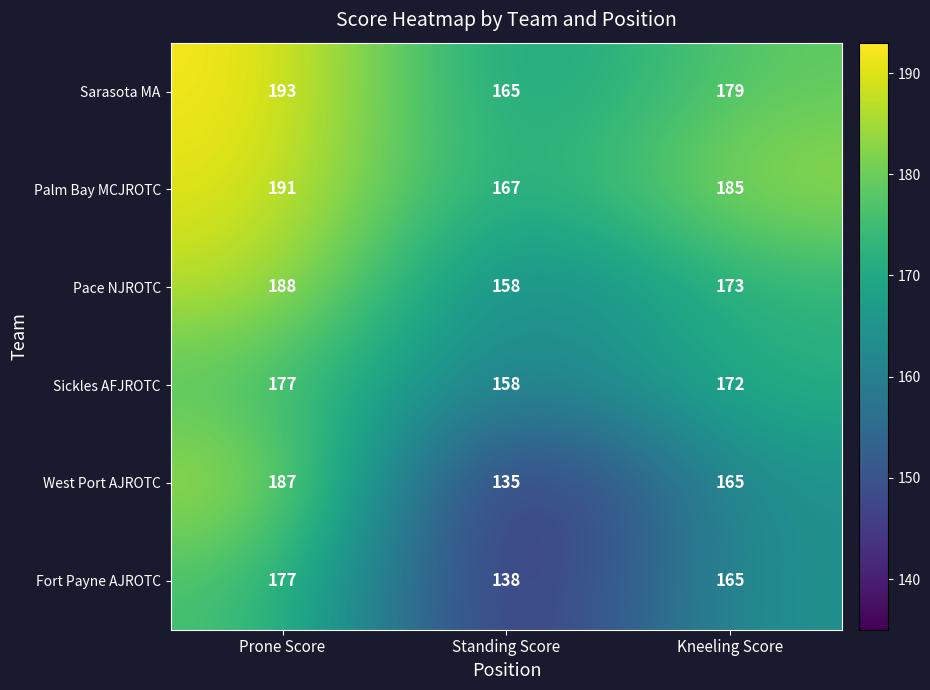

Reading left to right, extract all data points from this chart.

Sarasota MA: 193	165	179
Palm Bay MCJROTC: 191	167	185
Pace NJROTC: 188	158	173
Sickles AFJROTC: 177	158	172
West Port AJROTC: 187	135	165
Fort Payne AJROTC: 177	138	165